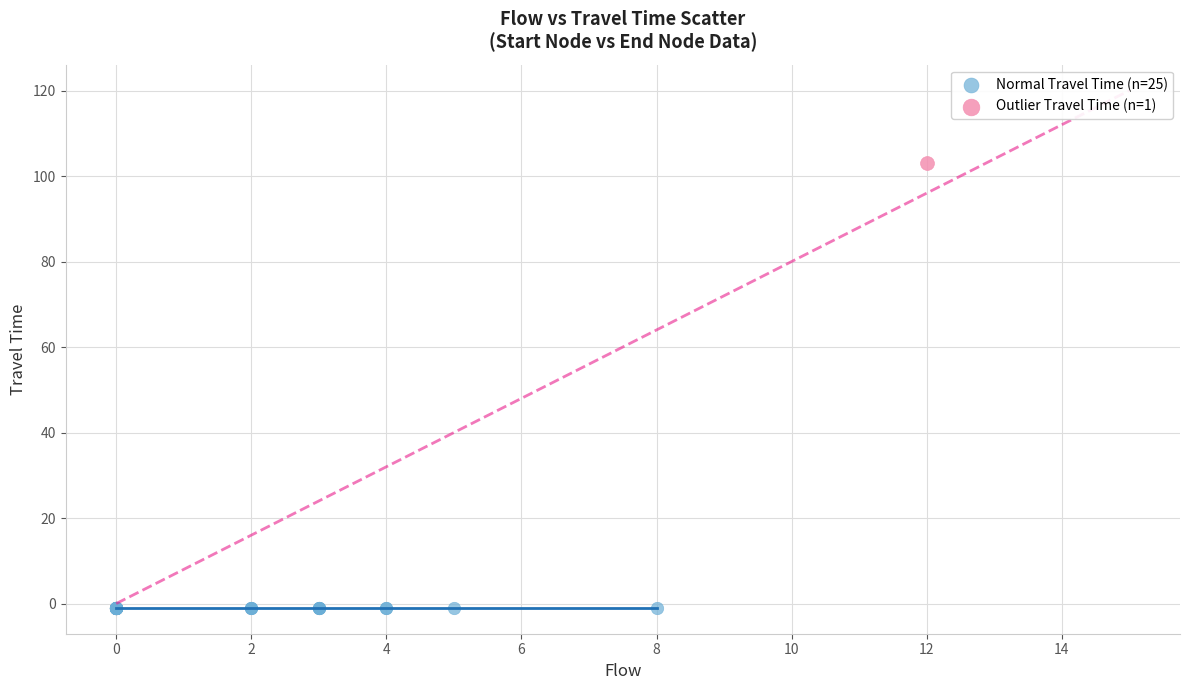

What are all the series names shown in the legend?

Normal Travel Time (n=25), Outlier Travel Time (n=1)